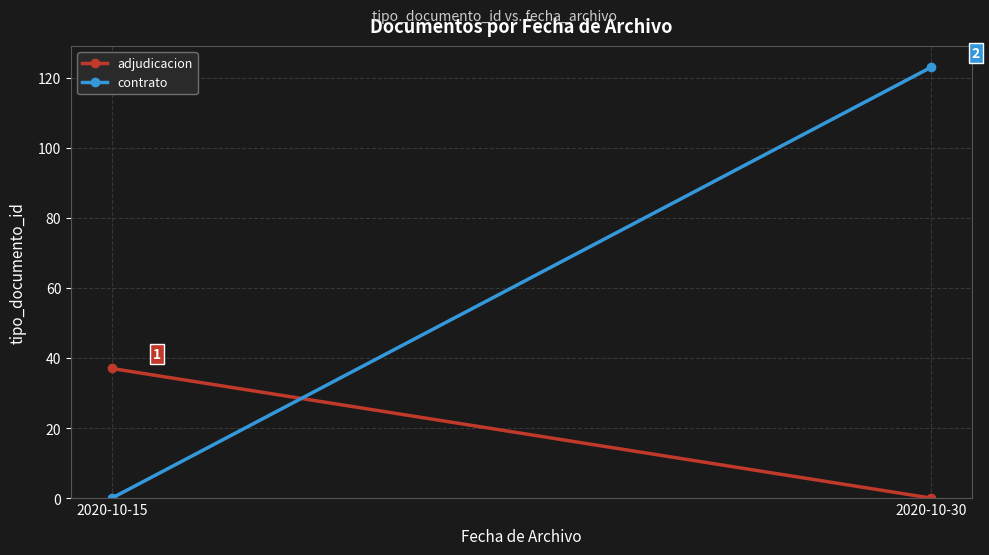

How many contrato values are between 0 and 123?

2